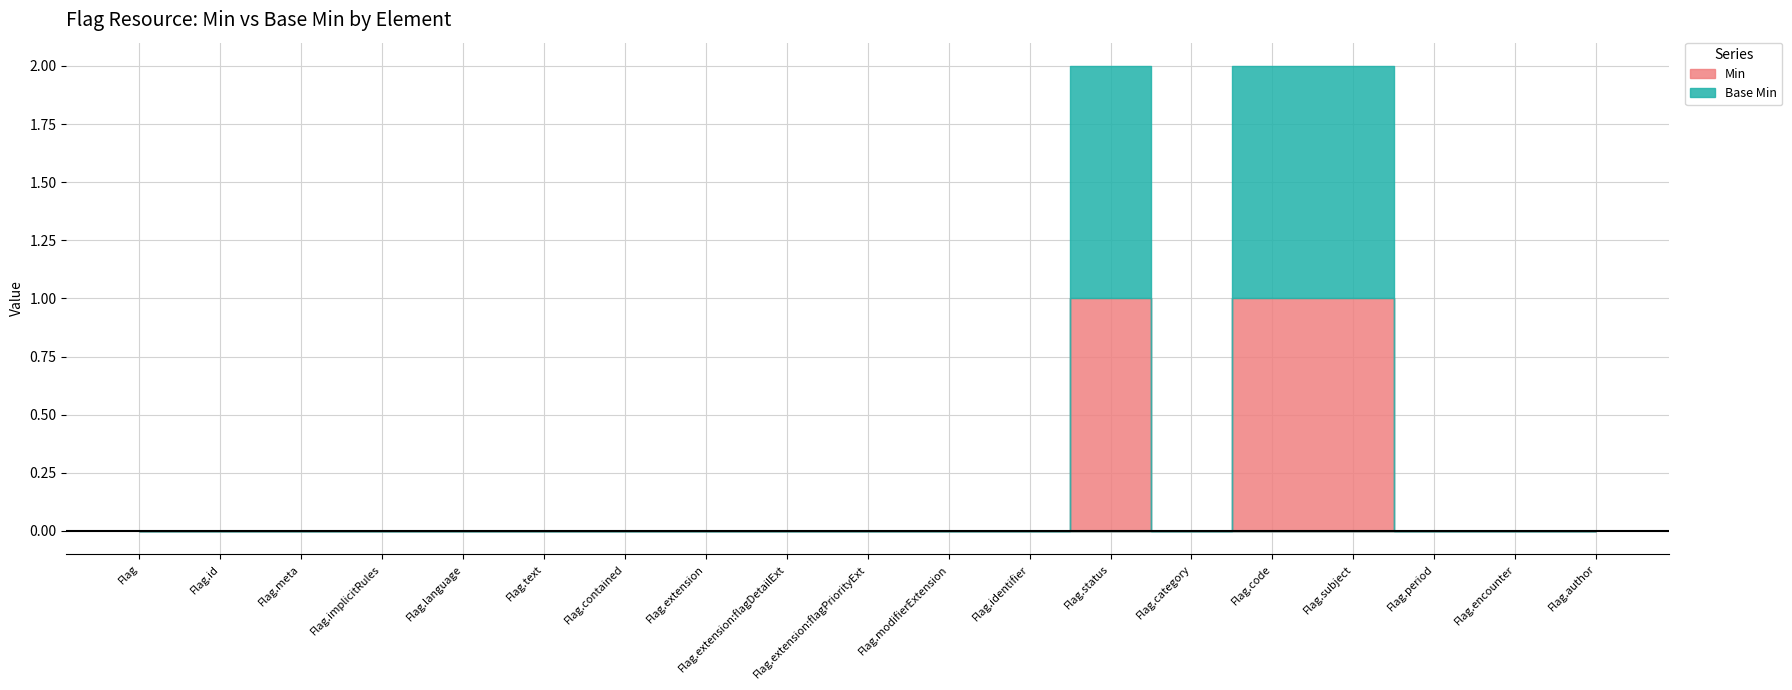

What is the difference between the maximum and minimum values in the Base Min series?

1